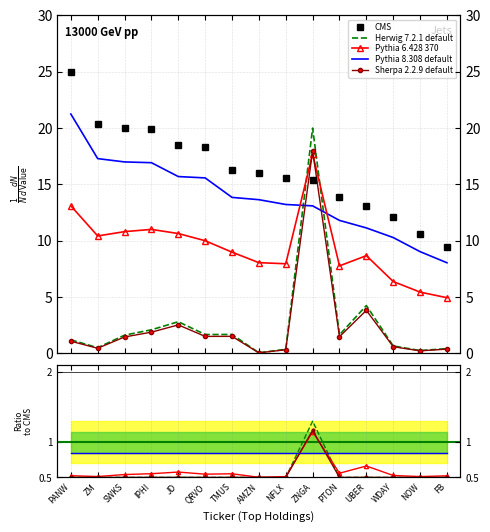

What are all the series names shown in the legend?

CMS, Herwig 7.2.1 default, Pythia 6.428 370, Pythia 8.308 default, Sherpa 2.2.9 default